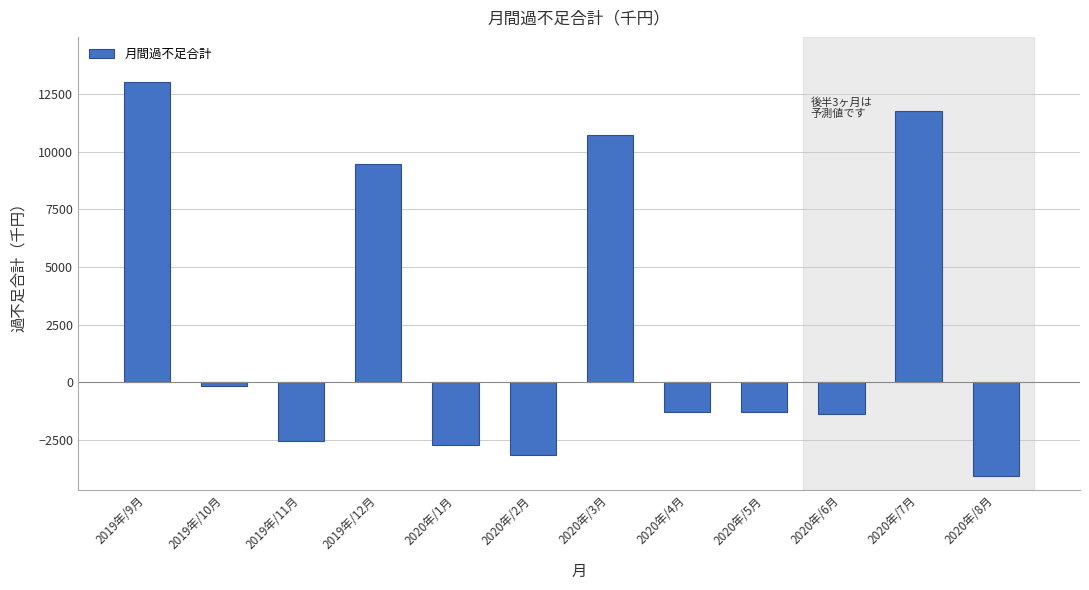

Reading left to right, transcribe all the data shown in this chart.

2019年/9月=13032	2019年/10月=-161	2019年/11月=-2536	2019年/12月=9464	2020年/1月=-2746	2020年/2月=-3176	2020年/3月=10741	2020年/4月=-1286	2020年/5月=-1286	2020年/6月=-1379	2020年/7月=11781	2020年/8月=-4066